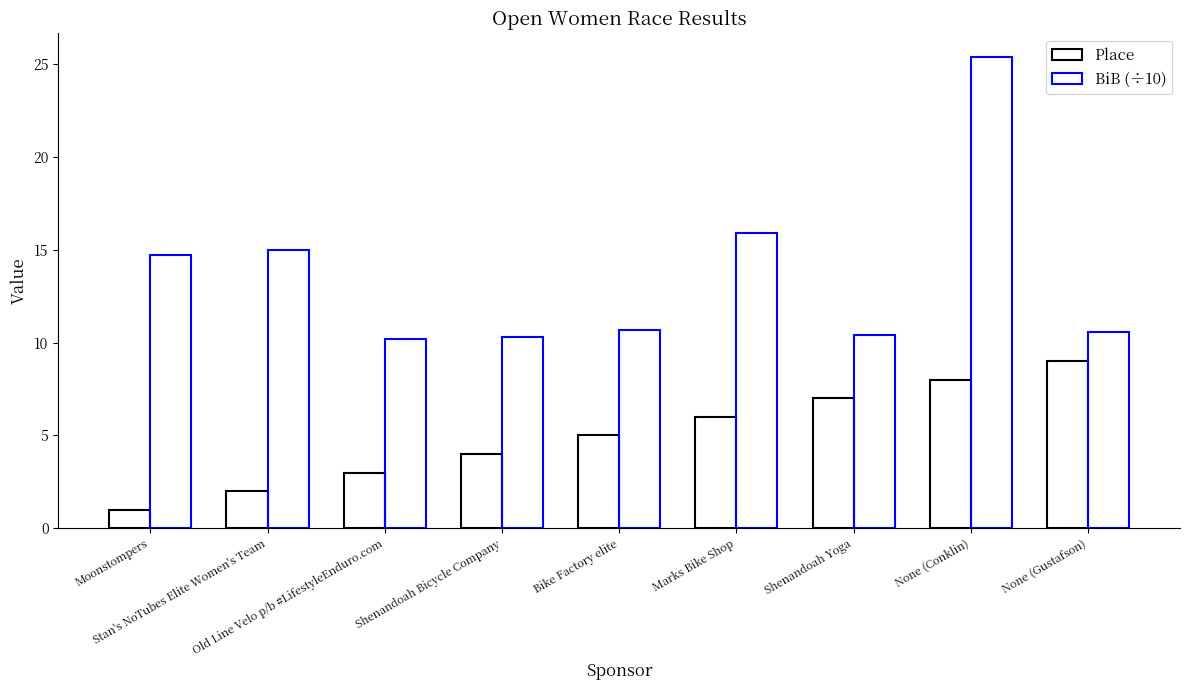

Which category has the highest value in the Place series?

None (Gustafson)